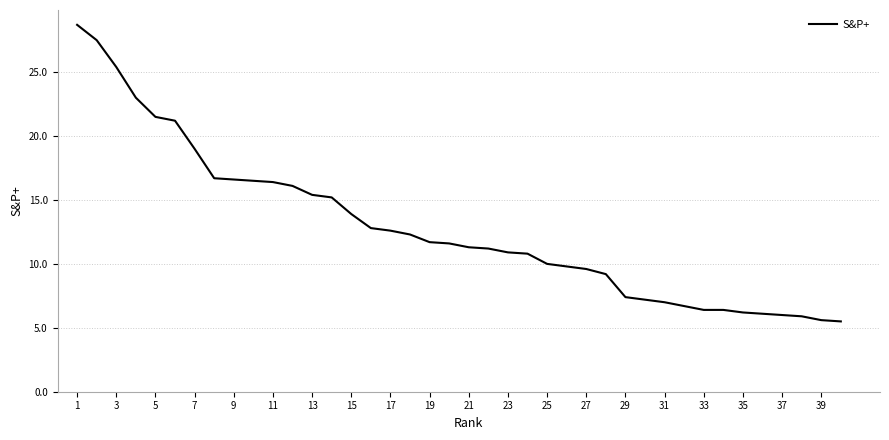

What is the greatest value displayed?

28.7